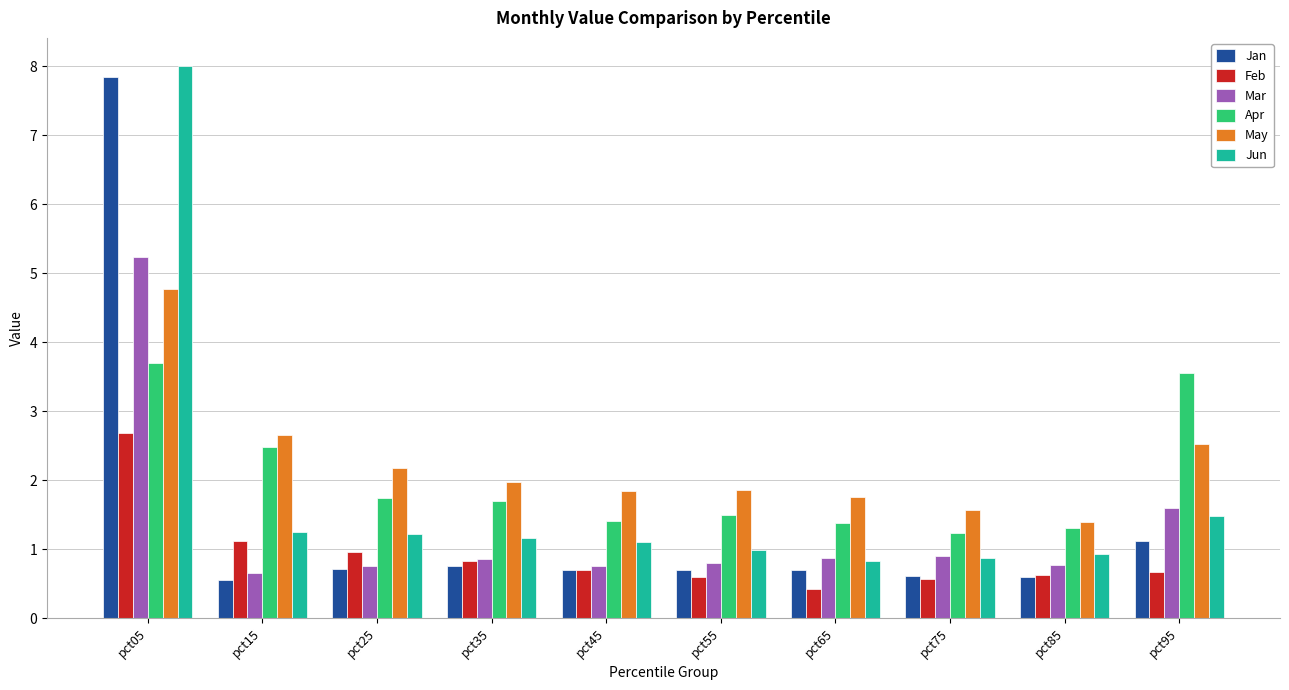

Are the bars horizontal?

No